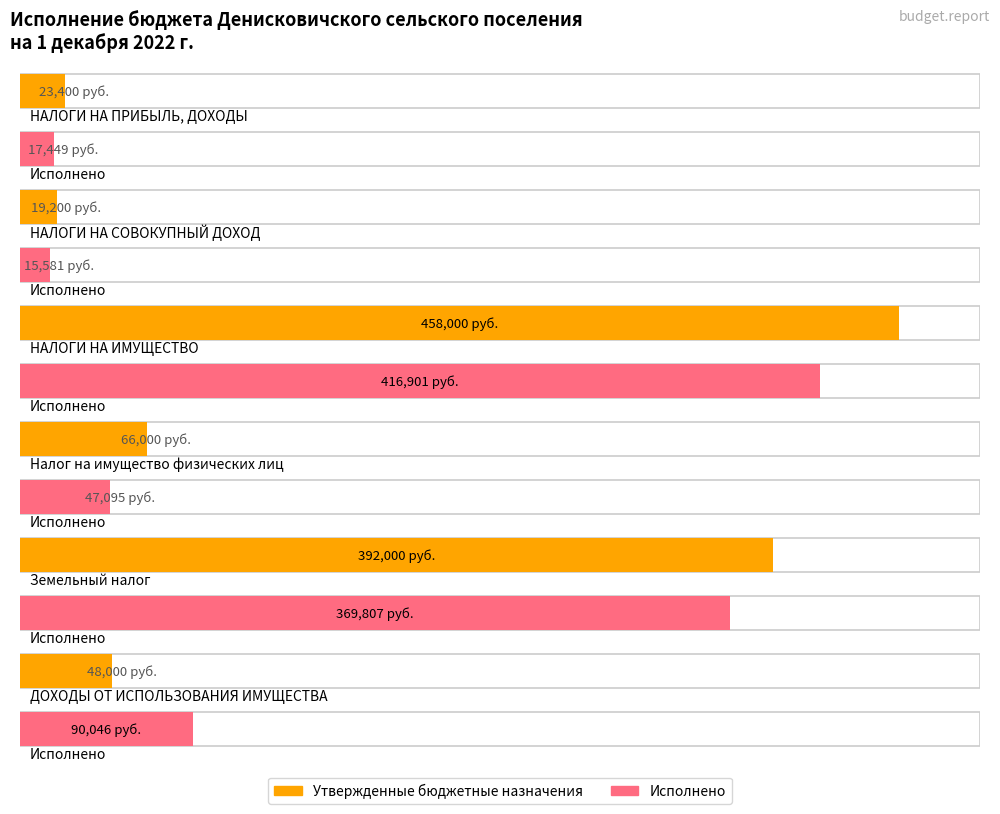

Reading right to left, transcribe all the data shown in this chart.

Утвержденные бюджетные назначения: ДОХОДЫ ОТ ИСПОЛЬЗОВАНИЯ ИМУЩЕСТВА=48000.0	Земельный налог=392000.0	Налог на имущество физических лиц=66000.0	НАЛОГИ НА ИМУЩЕСТВО=458000.0	НАЛОГИ НА СОВОКУПНЫЙ ДОХОД=19200.0	НАЛОГИ НА ПРИБЫЛЬ, ДОХОДЫ=23400.0
Исполнено: ДОХОДЫ ОТ ИСПОЛЬЗОВАНИЯ ИМУЩЕСТВА=90046.2	Земельный налог=369806.5	Налог на имущество физических лиц=47094.5	НАЛОГИ НА ИМУЩЕСТВО=416901.1	НАЛОГИ НА СОВОКУПНЫЙ ДОХОД=15580.8	НАЛОГИ НА ПРИБЫЛЬ, ДОХОДЫ=17448.6